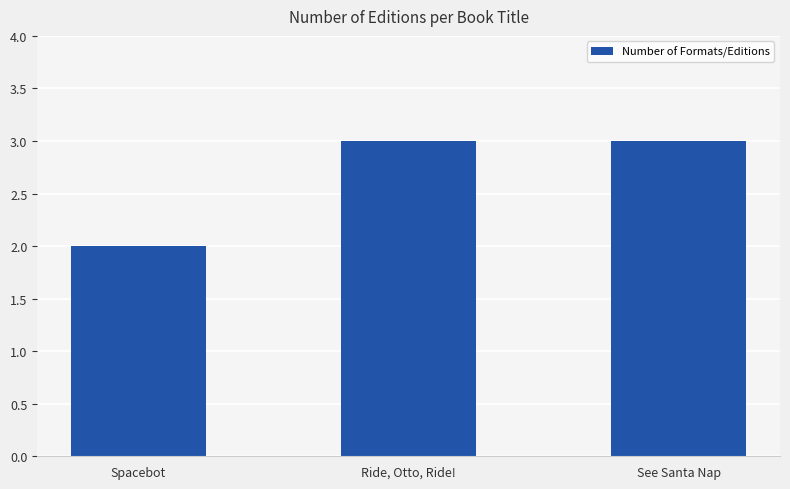

Does the chart contain stacked bars?

No